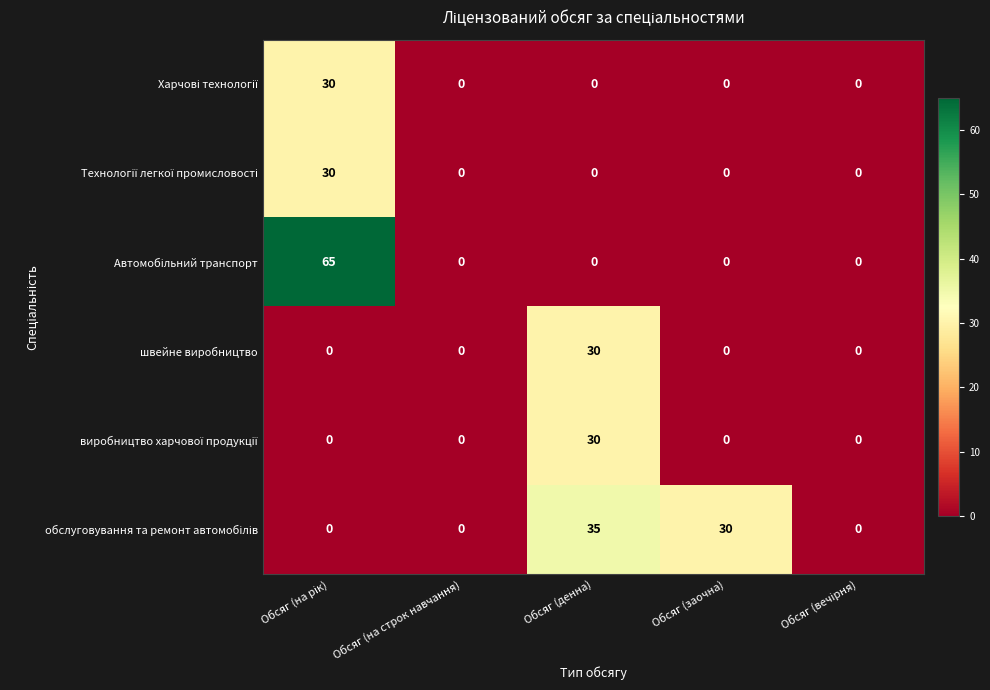

True or false: швейне виробництво has a value of 0 at Обсяг (на строк навчання).

True